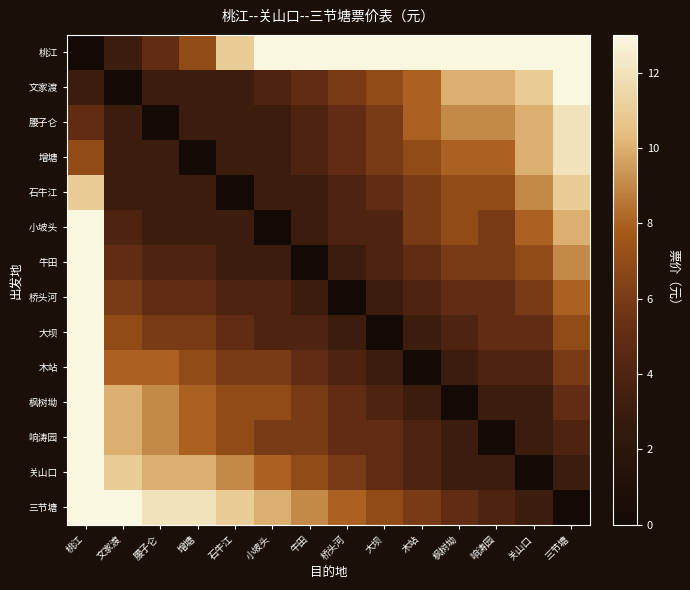

Reading left to right, what are all the values shown in this chart?

桃江: 桃江=0	文家渡=3	腰子仑=5	增塘=7	石牛江=11	小坡头=15	牛田=19	桥头河=23	大坝=27	木站=33	枫树坳=37	响涛园=40	关山口=43	三节塘=50
文家渡: 桃江=3	文家渡=0	腰子仑=3	增塘=3	石牛江=3	小坡头=4	牛田=5	桥头河=6	大坝=7	木站=8	枫树坳=10	响涛园=10	关山口=11	三节塘=13
腰子仑: 桃江=5	文家渡=3	腰子仑=0	增塘=3	石牛江=3	小坡头=3	牛田=4	桥头河=5	大坝=6	木站=8	枫树坳=9	响涛园=9	关山口=10	三节塘=12
增塘: 桃江=7	文家渡=3	腰子仑=3	增塘=0	石牛江=3	小坡头=3	牛田=4	桥头河=5	大坝=6	木站=7	枫树坳=8	响涛园=8	关山口=10	三节塘=12
石牛江: 桃江=11	文家渡=3	腰子仑=3	增塘=3	石牛江=0	小坡头=3	牛田=3	桥头河=4	大坝=5	木站=6	枫树坳=7	响涛园=7	关山口=9	三节塘=11
小坡头: 桃江=15	文家渡=4	腰子仑=3	增塘=3	石牛江=3	小坡头=0	牛田=3	桥头河=4	大坝=4	木站=6	枫树坳=7	响涛园=6	关山口=8	三节塘=10
牛田: 桃江=19	文家渡=5	腰子仑=4	增塘=4	石牛江=3	小坡头=3	牛田=0	桥头河=3	大坝=4	木站=5	枫树坳=6	响涛园=6	关山口=7	三节塘=9
桥头河: 桃江=23	文家渡=6	腰子仑=5	增塘=5	石牛江=4	小坡头=4	牛田=3	桥头河=0	大坝=3	木站=4	枫树坳=5	响涛园=5	关山口=6	三节塘=8
大坝: 桃江=27	文家渡=7	腰子仑=6	增塘=6	石牛江=5	小坡头=4	牛田=4	桥头河=3	大坝=0	木站=3	枫树坳=4	响涛园=5	关山口=5	三节塘=7
木站: 桃江=33	文家渡=8	腰子仑=8	增塘=7	石牛江=6	小坡头=6	牛田=5	桥头河=4	大坝=3	木站=0	枫树坳=3	响涛园=4	关山口=4	三节塘=6
枫树坳: 桃江=37	文家渡=10	腰子仑=9	增塘=8	石牛江=7	小坡头=7	牛田=6	桥头河=5	大坝=4	木站=3	枫树坳=0	响涛园=3	关山口=3	三节塘=5
响涛园: 桃江=40	文家渡=10	腰子仑=9	增塘=8	石牛江=7	小坡头=6	牛田=6	桥头河=5	大坝=5	木站=4	枫树坳=3	响涛园=0	关山口=3	三节塘=4
关山口: 桃江=43	文家渡=11	腰子仑=10	增塘=10	石牛江=9	小坡头=8	牛田=7	桥头河=6	大坝=5	木站=4	枫树坳=3	响涛园=3	关山口=0	三节塘=3
三节塘: 桃江=50	文家渡=13	腰子仑=12	增塘=12	石牛江=11	小坡头=10	牛田=9	桥头河=8	大坝=7	木站=6	枫树坳=5	响涛园=4	关山口=3	三节塘=0